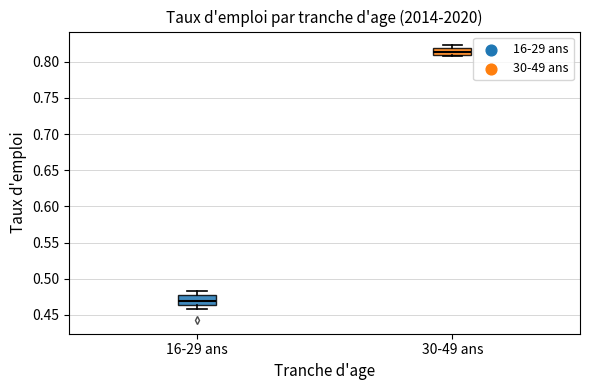

Reading left to right, transcribe this box plot: for each box, give where its median line is, the range the box spans, and where its two whiskers end, as read against the y-axis. The values are not printed on the chart, so give them approximately, as read against the axis.

16-29 ans: median 0.470, box 0.465 to 0.475, whiskers 0.460 to 0.485
30-49 ans: median 0.815, box 0.810 to 0.820, whiskers 0.810 (just below the box's lower edge) to 0.825